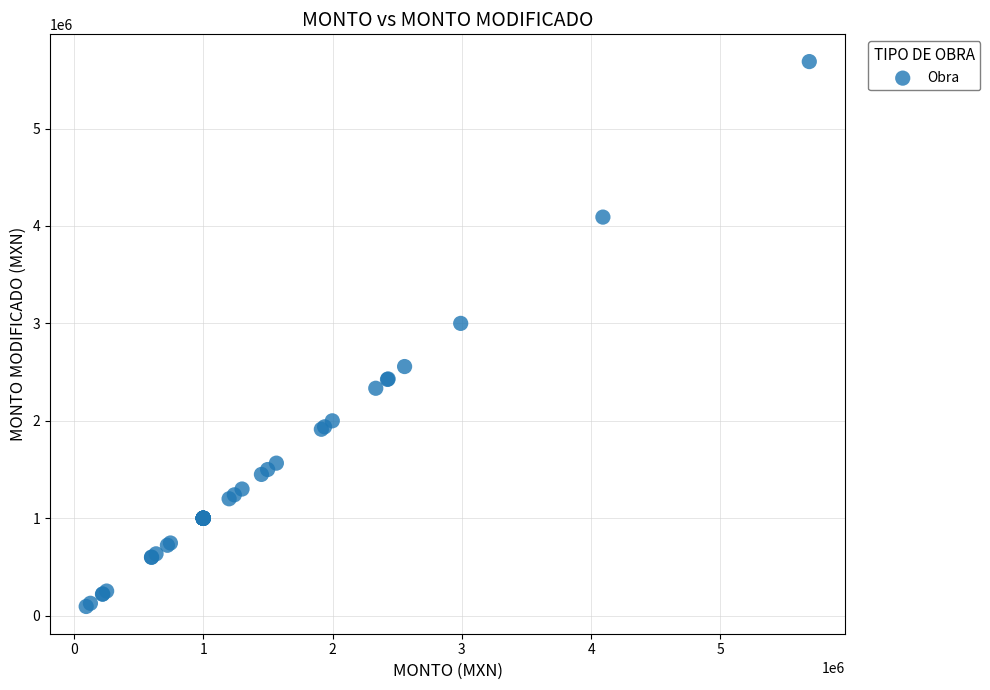

What Y value in the scatter plot is closest to 2890805?

3000000.0